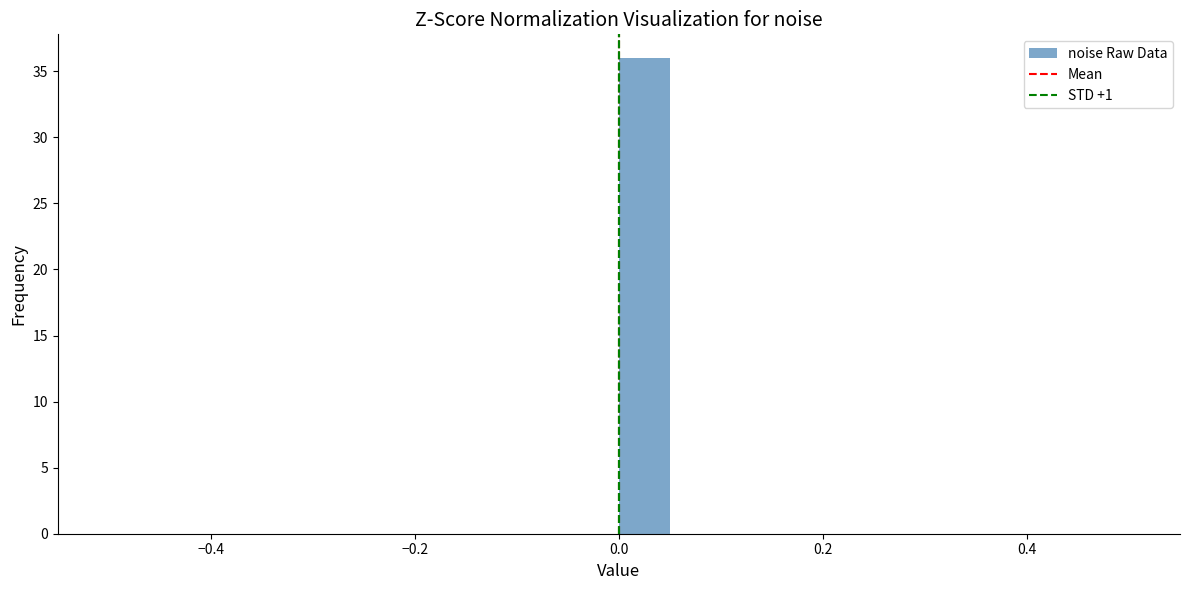

Read against the x-axis, roughly where is the centre of the tallest bar?

0.02